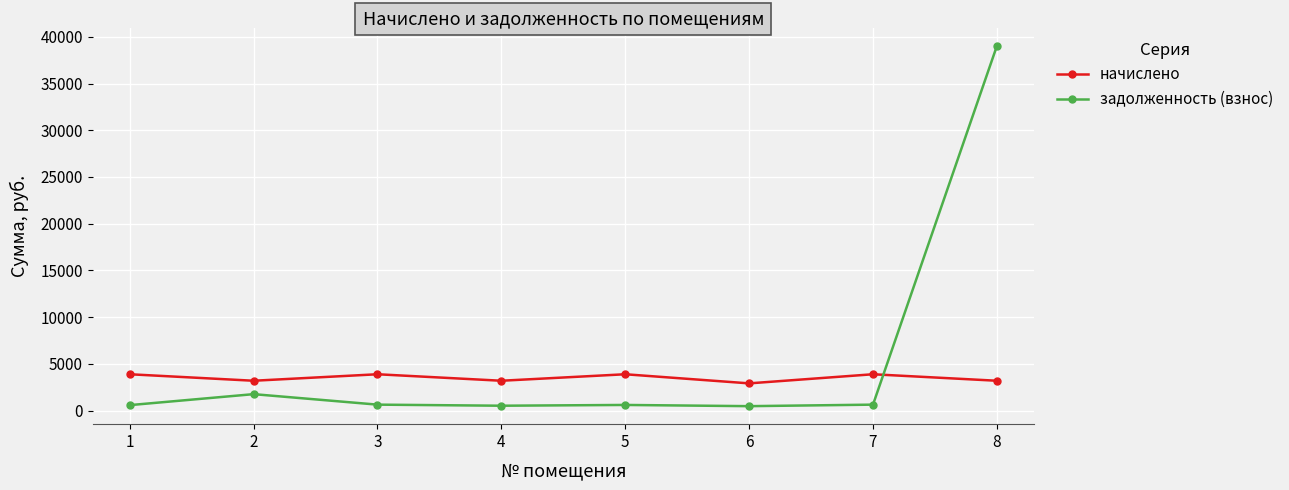

At which category is the sum across all series the highest?

8